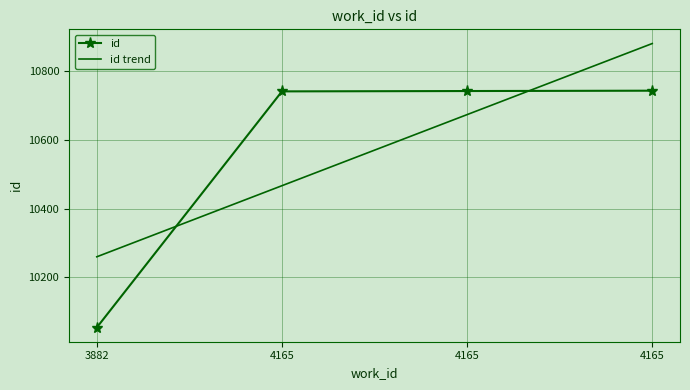

Is it true that the value at 3882 is 6200?

False